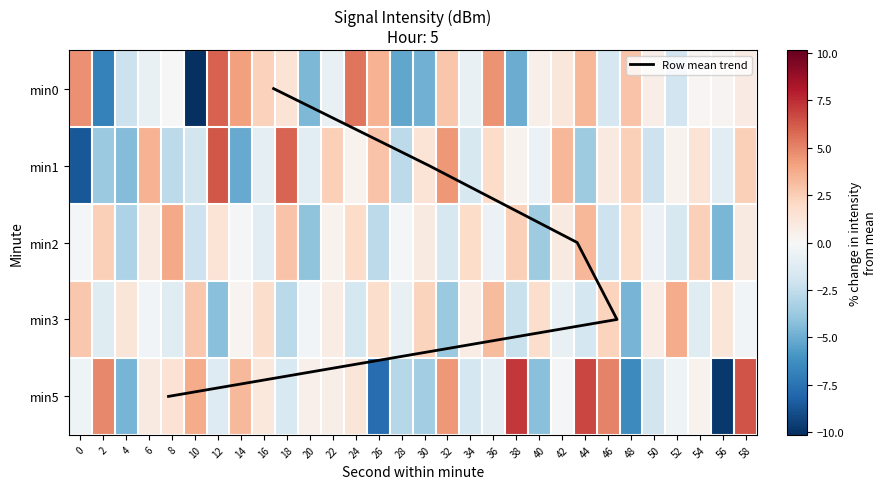

Read the 5 value at 52.

-0.4